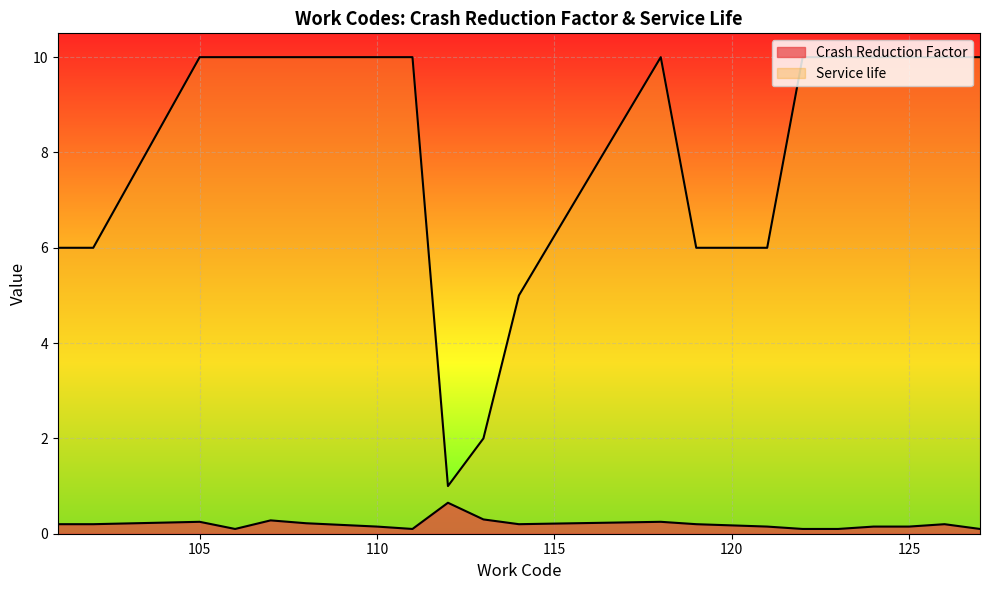

Is it true that Service life equals 10.0 at 125?

True